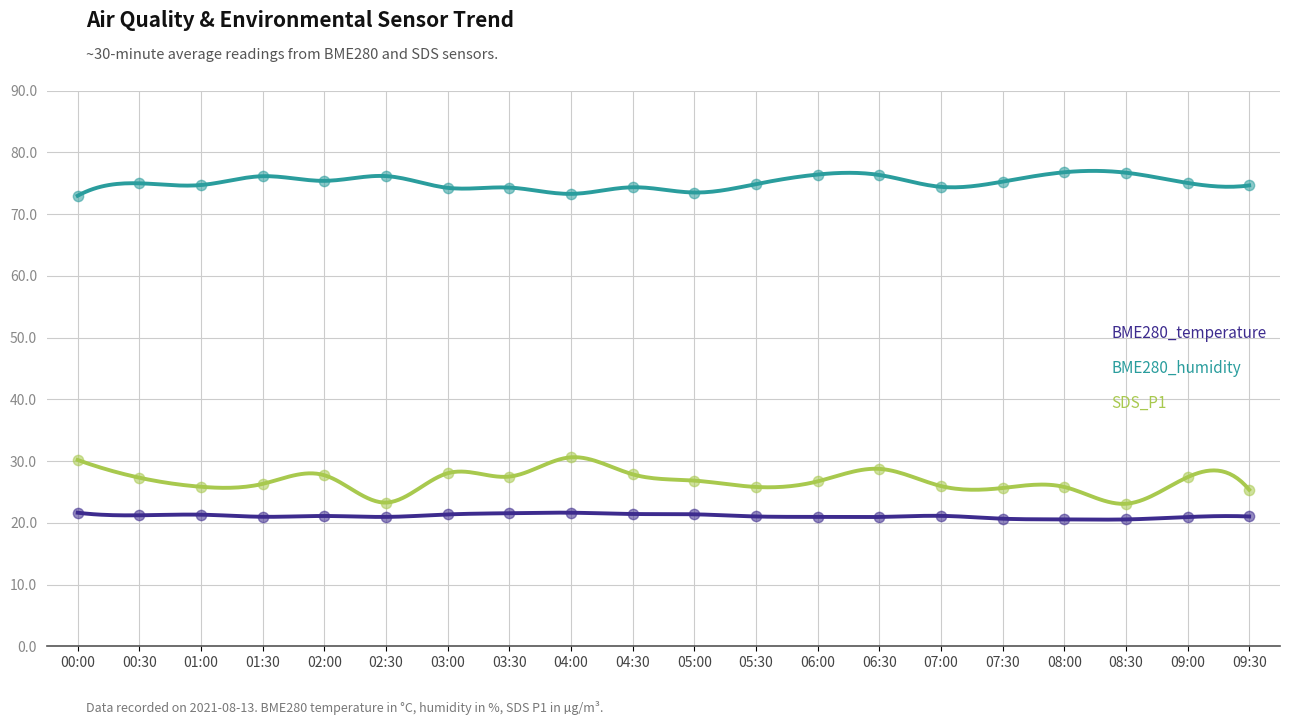

Which series has the largest total across all categories?

BME280_humidity